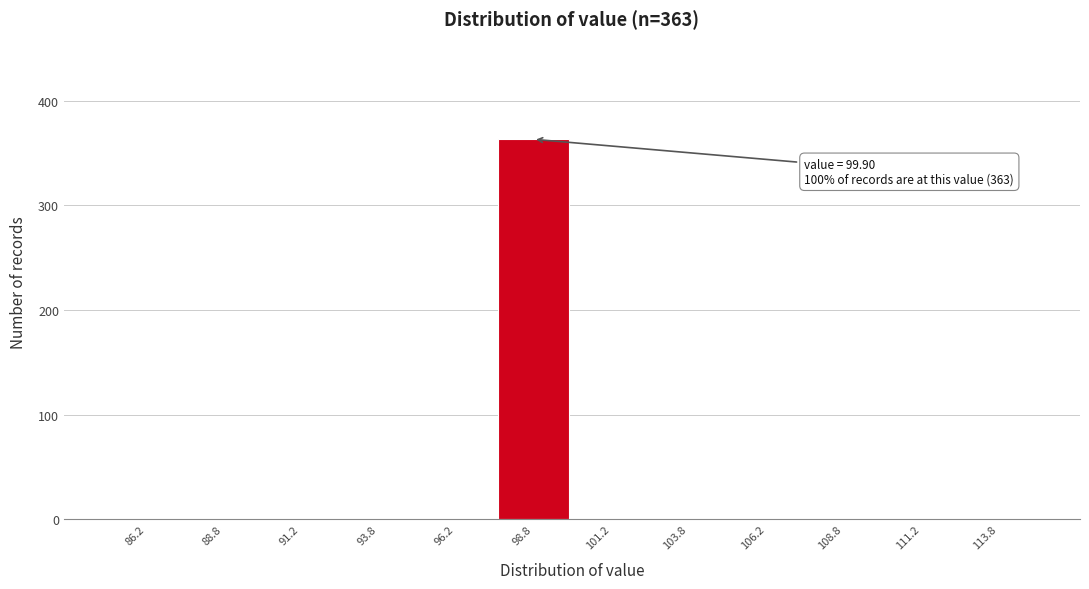

Over which range of the x-axis is the bar tallest?

97.5 to 100.0